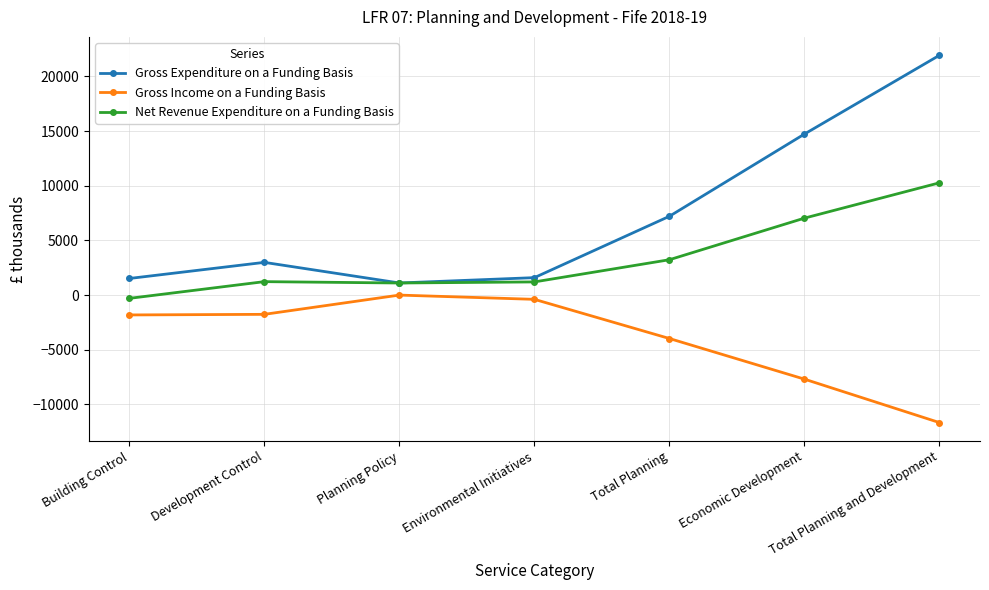

Which category has the lowest value in the Gross Income on a Funding Basis series?

Total Planning and Development